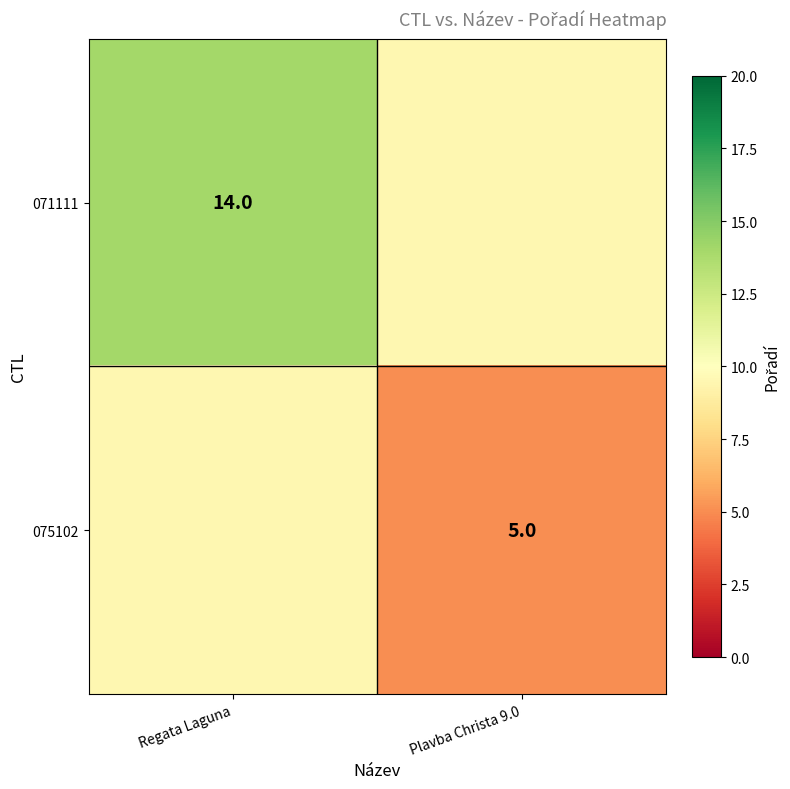

What is the total value across all series at Regata Laguna?

23.5